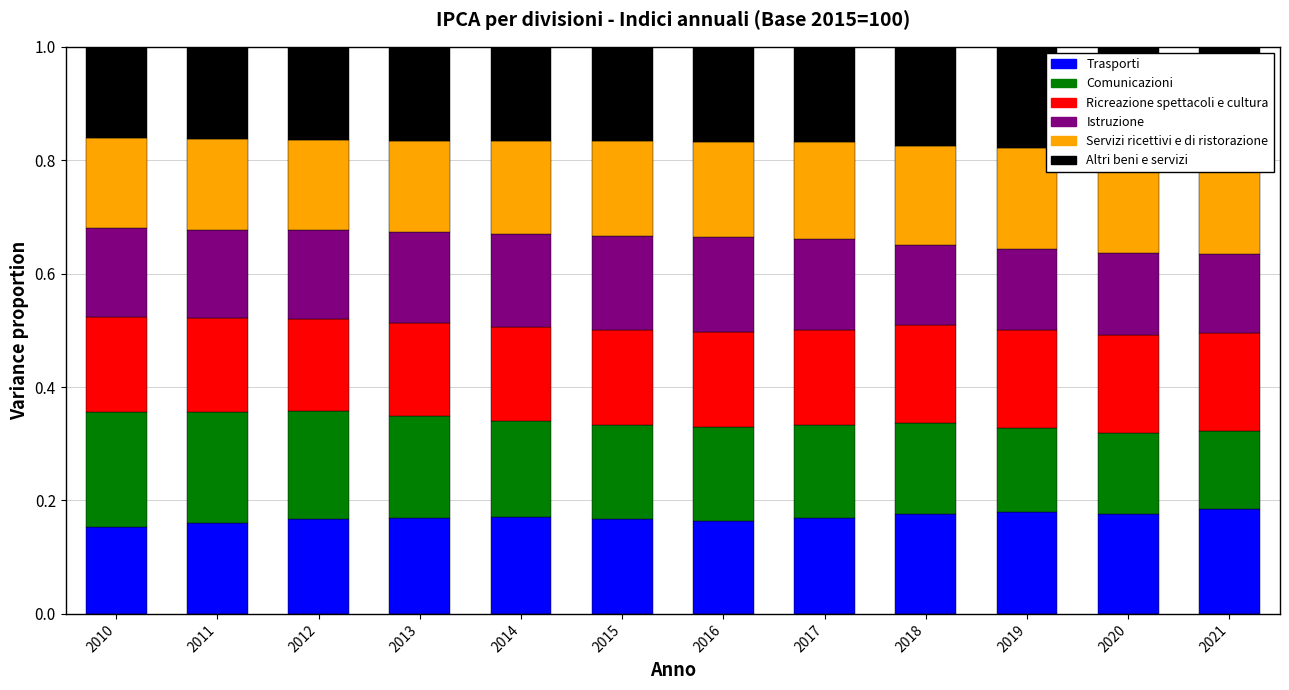

Where is Altri beni e servizi nearest to the value 0?

2010